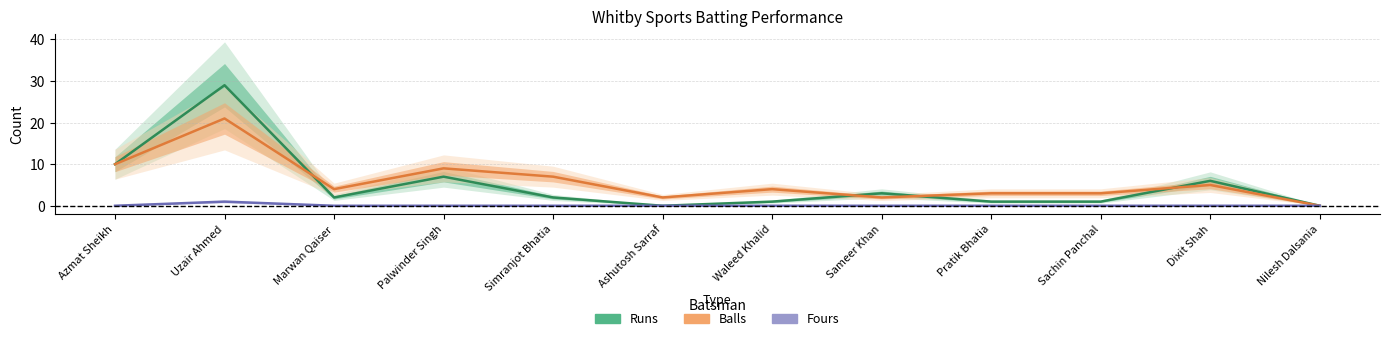

What is the difference between the Fours values at Nilesh Dalsania and Uzair Ahmed?

1